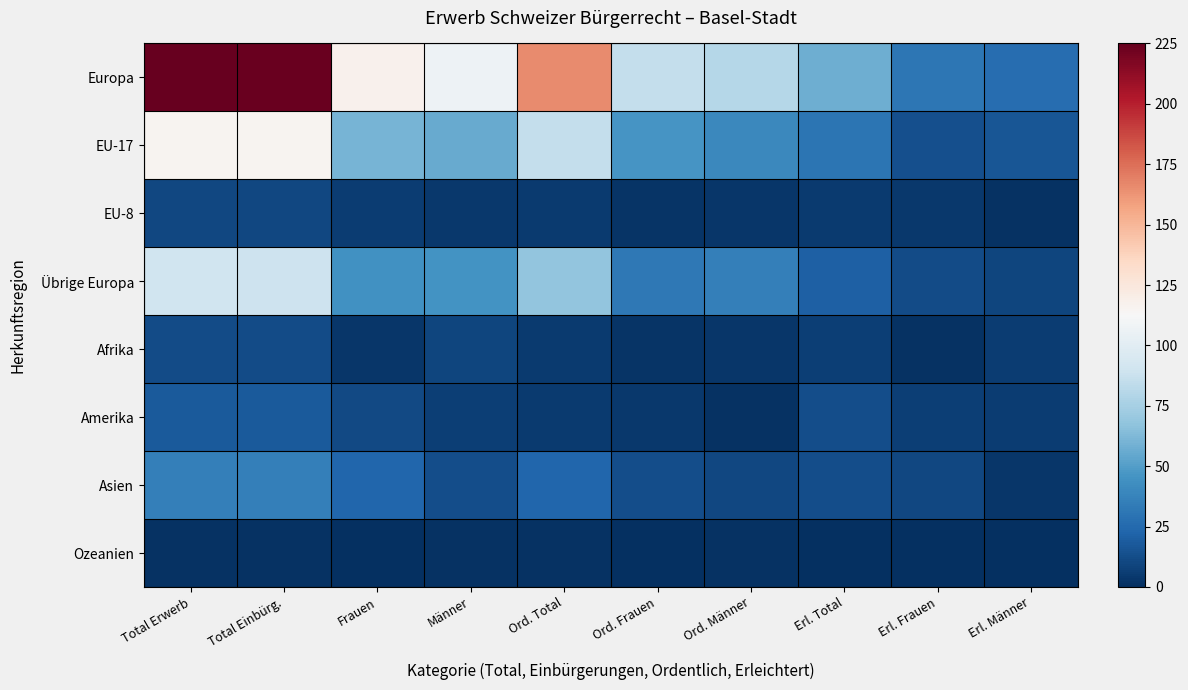

Reading left to right, transcribe all the data shown in this chart.

Europa: Total Erwerb=225	Total Einbürg.=224	Frauen=117	Männer=107	Ord. Total=166	Ord. Frauen=86	Ord. Männer=80	Erl. Total=58	Erl. Frauen=31	Erl. Männer=27
EU-17: Total Erwerb=116	Total Einbürg.=116	Frauen=60	Männer=56	Ord. Total=86	Ord. Frauen=46	Ord. Männer=40	Erl. Total=30	Erl. Frauen=14	Erl. Männer=16
EU-8: Total Erwerb=10	Total Einbürg.=10	Frauen=6	Männer=4	Ord. Total=5	Ord. Frauen=2	Ord. Männer=3	Erl. Total=5	Erl. Frauen=4	Erl. Männer=1
Übrige Europa: Total Erwerb=90	Total Einbürg.=89	Frauen=44	Männer=45	Ord. Total=68	Ord. Frauen=32	Ord. Männer=36	Erl. Total=21	Erl. Frauen=12	Erl. Männer=9
Afrika: Total Erwerb=12	Total Einbürg.=12	Frauen=3	Männer=9	Ord. Total=5	Ord. Frauen=2	Ord. Männer=3	Erl. Total=7	Erl. Frauen=1	Erl. Männer=6
Amerika: Total Erwerb=18	Total Einbürg.=18	Frauen=11	Männer=7	Ord. Total=5	Ord. Frauen=4	Ord. Männer=1	Erl. Total=13	Erl. Frauen=7	Erl. Männer=6
Asien: Total Erwerb=36	Total Einbürg.=36	Frauen=23	Männer=13	Ord. Total=23	Ord. Frauen=13	Ord. Männer=10	Erl. Total=13	Erl. Frauen=10	Erl. Männer=3
Ozeanien: Total Erwerb=1	Total Einbürg.=1	Frauen=0	Männer=1	Ord. Total=1	Ord. Frauen=0	Ord. Männer=1	Erl. Total=0	Erl. Frauen=0	Erl. Männer=0